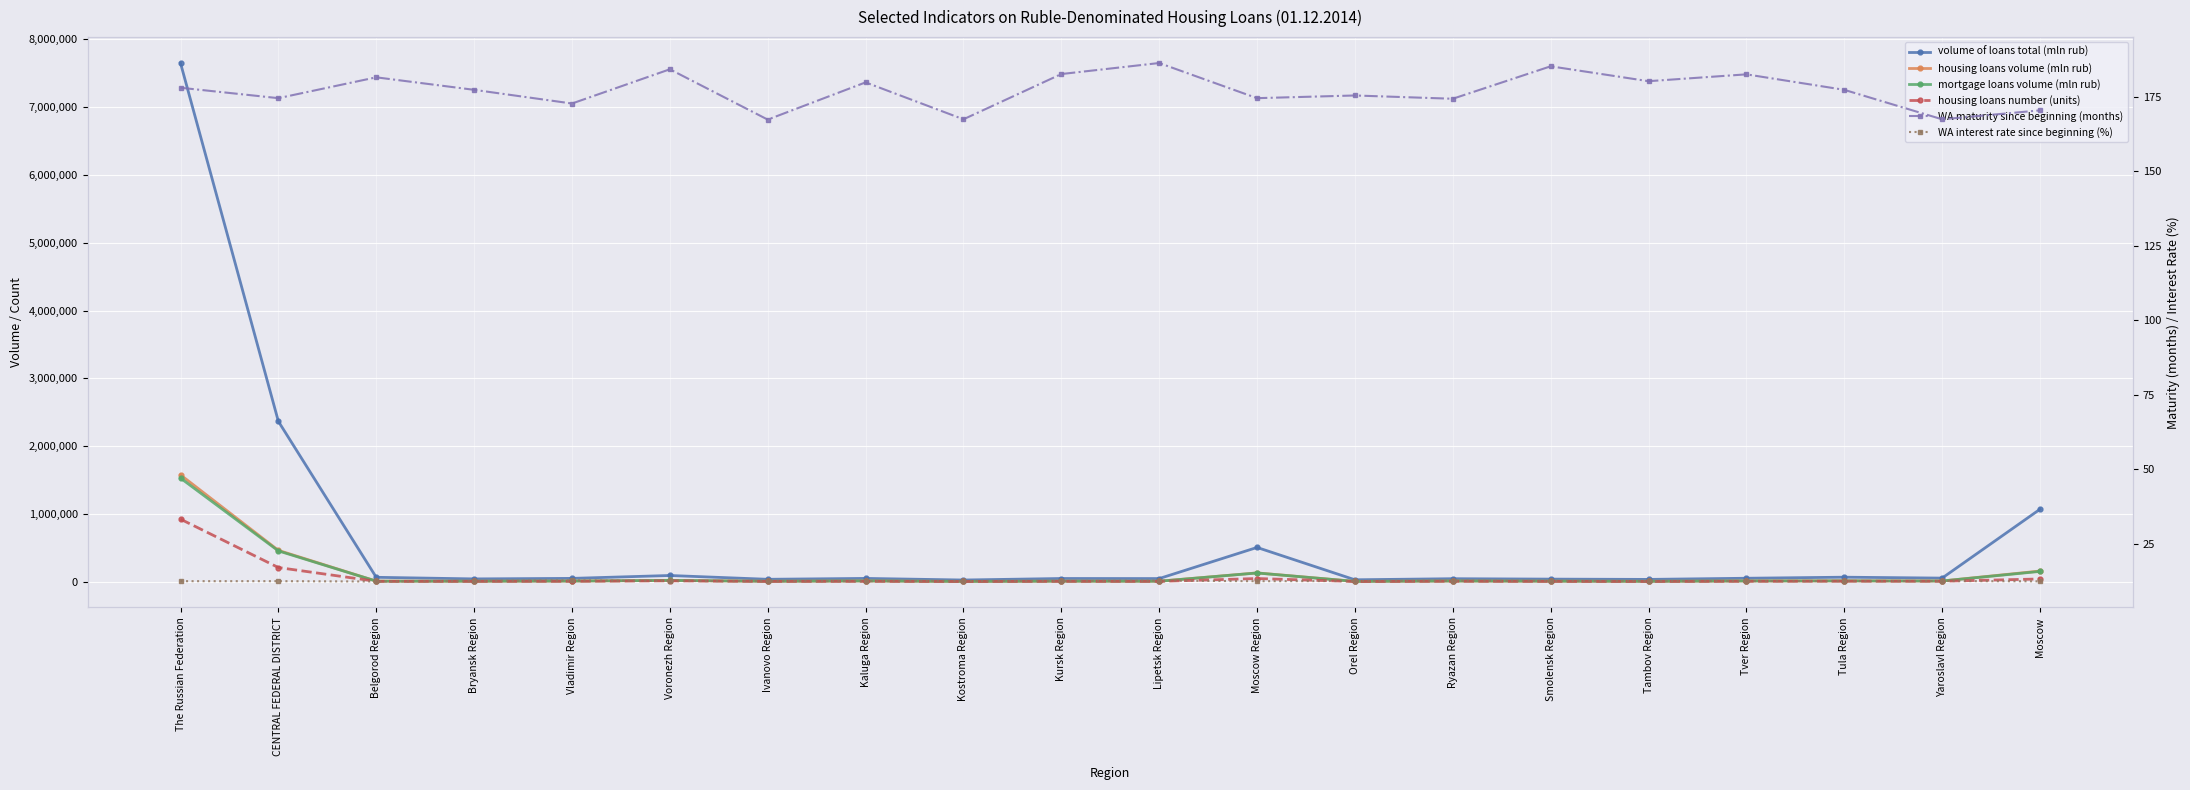

True or false: WA maturity since beginning (months) and housing loans volume (mln rub) intersect in this chart.

False